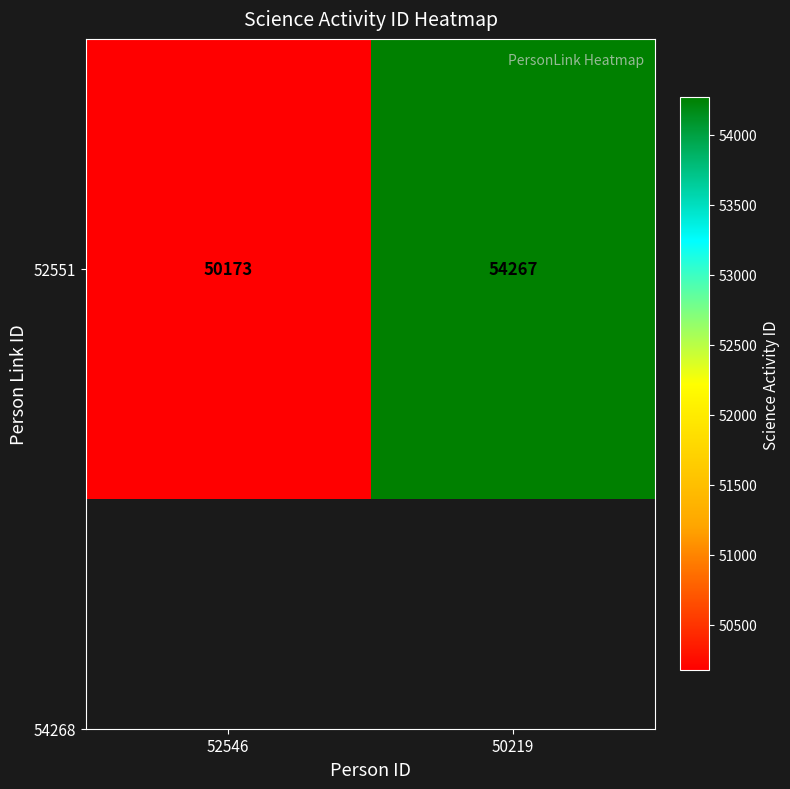

Is it true that the value at 50219 is 72079?

False